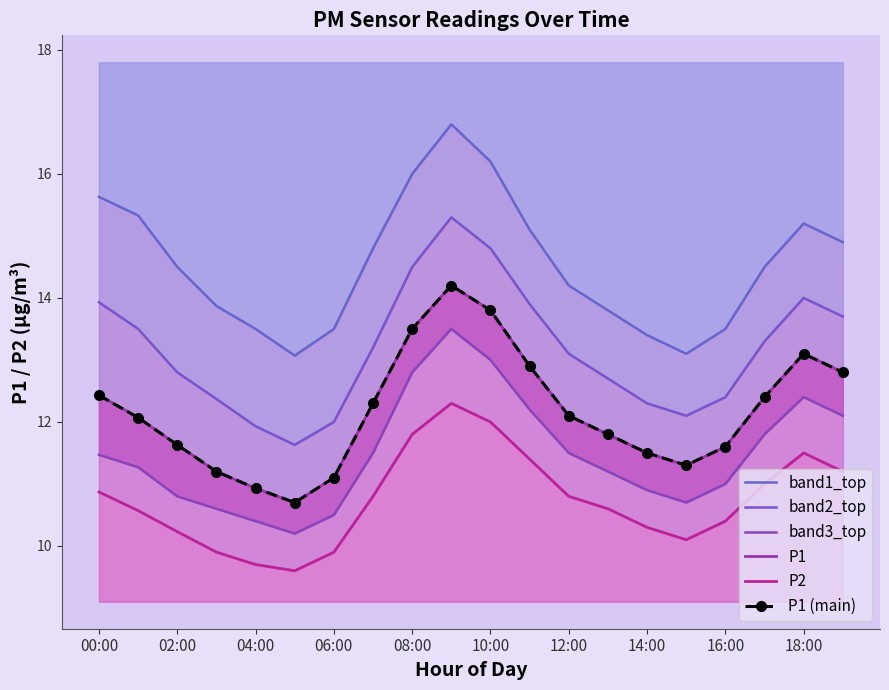

What are all the series names shown in the legend?

band1_top, band2_top, band3_top, P1, P2, P1 (main)